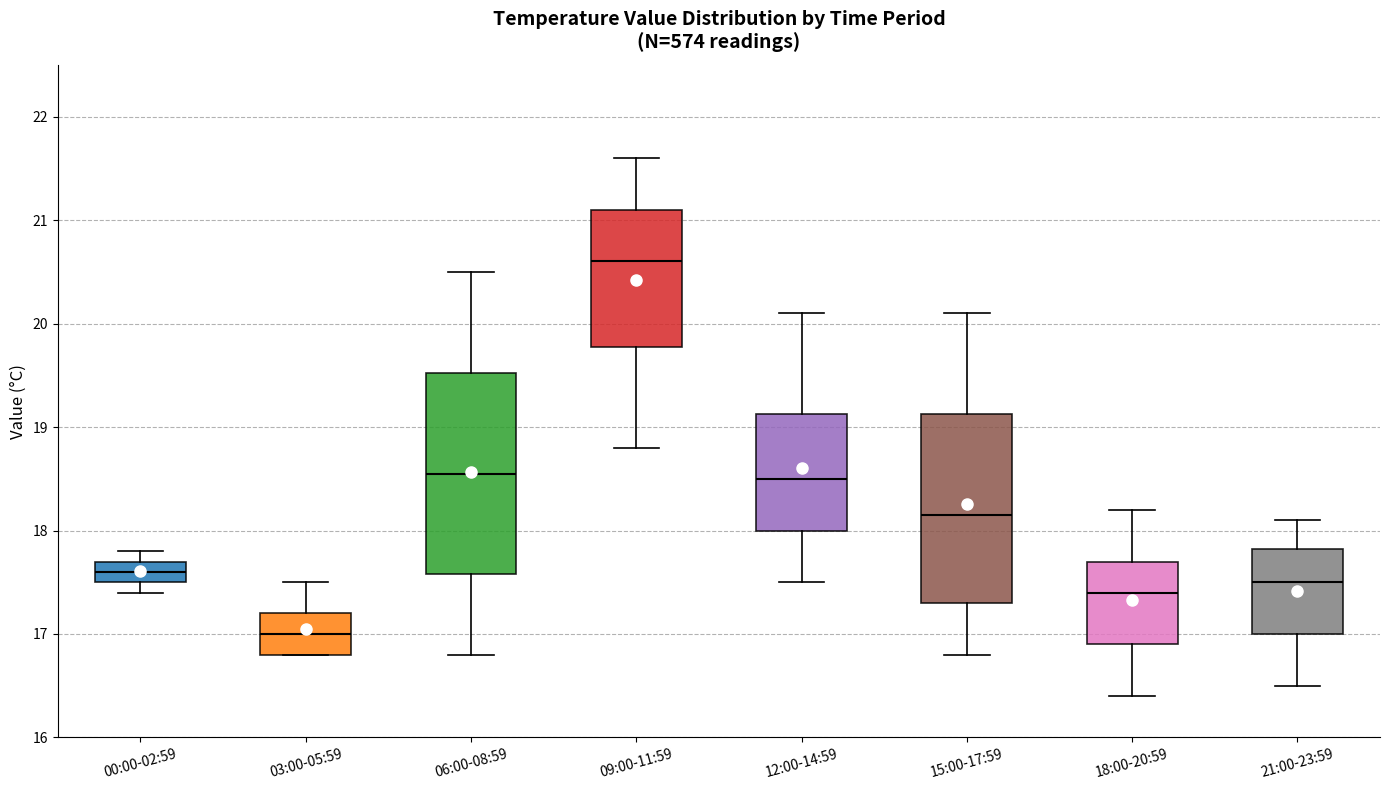

Where does the upper whisker of the box for 15:00-17:59 end on the y-axis? The values are not printed on the chart, so give them approximately, as read against the axis.

20.1